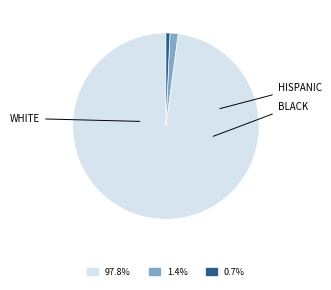

Is there any slice that represents more than half of the pie?

Yes